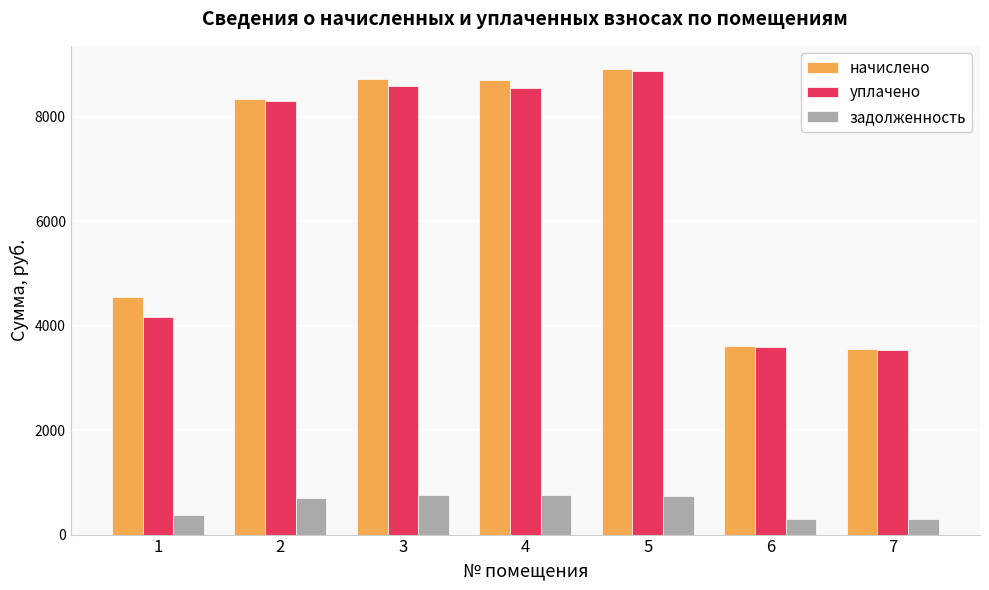

Between 2 and 6, which series saw the biggest shift?

начислено